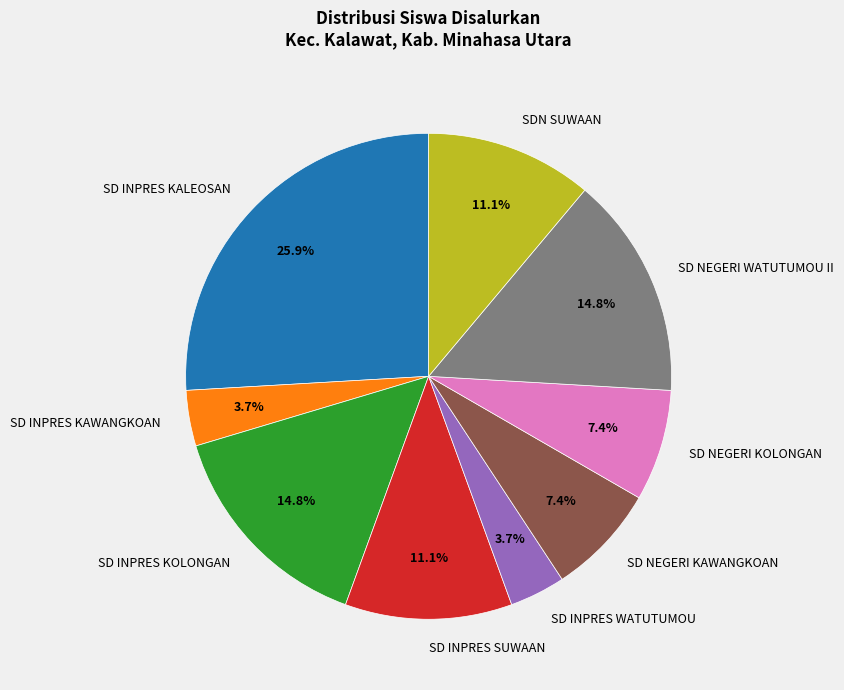

Is SD INPRES KALEOSAN the majority of the pie?

No